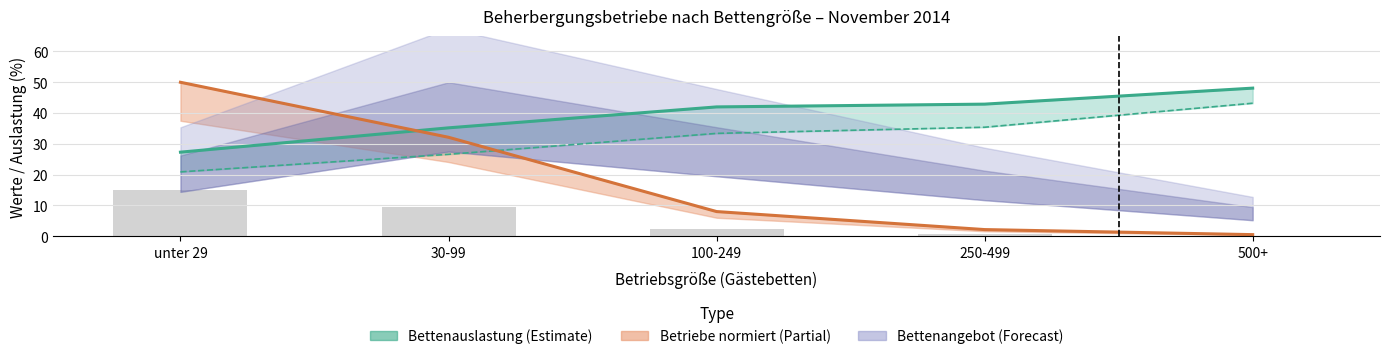

At how many categories does at least one series exceed 39?

4